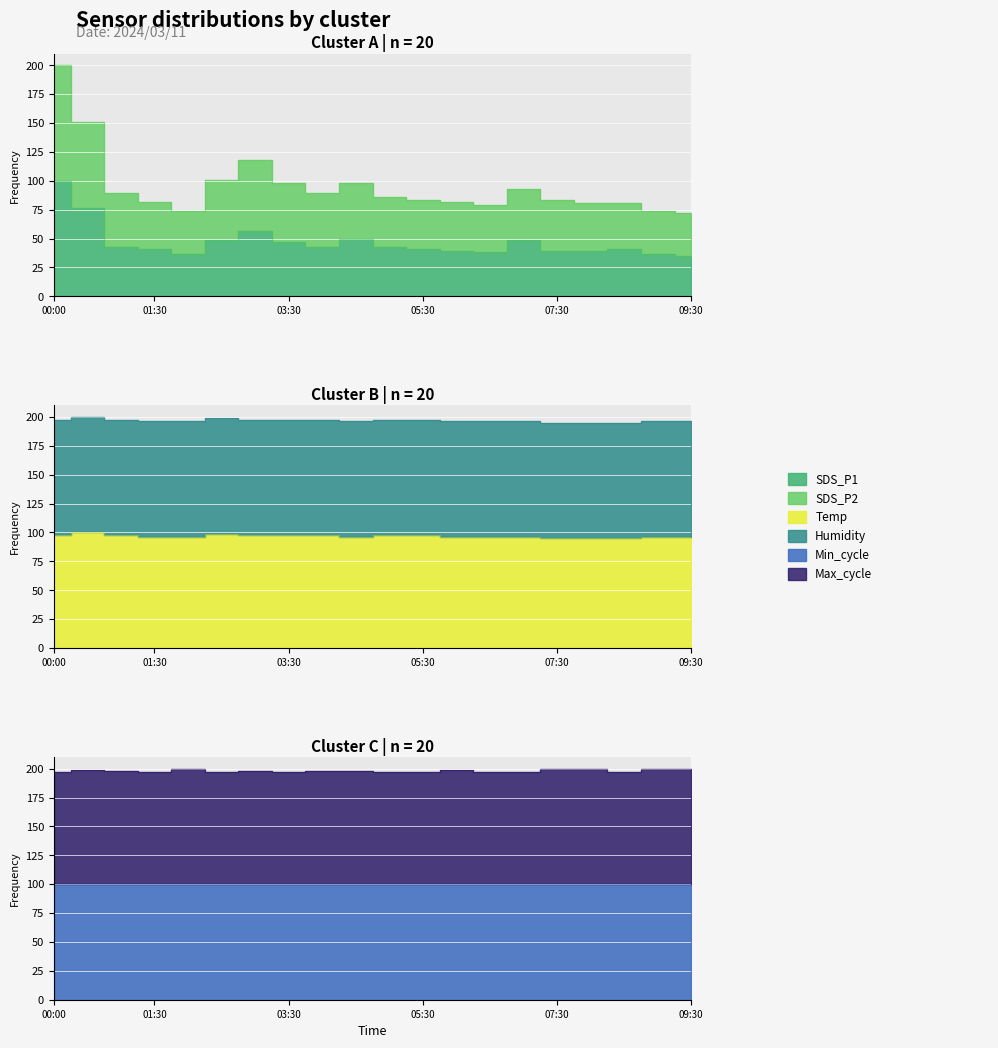

At how many categories does at least one series exceed 156?

20